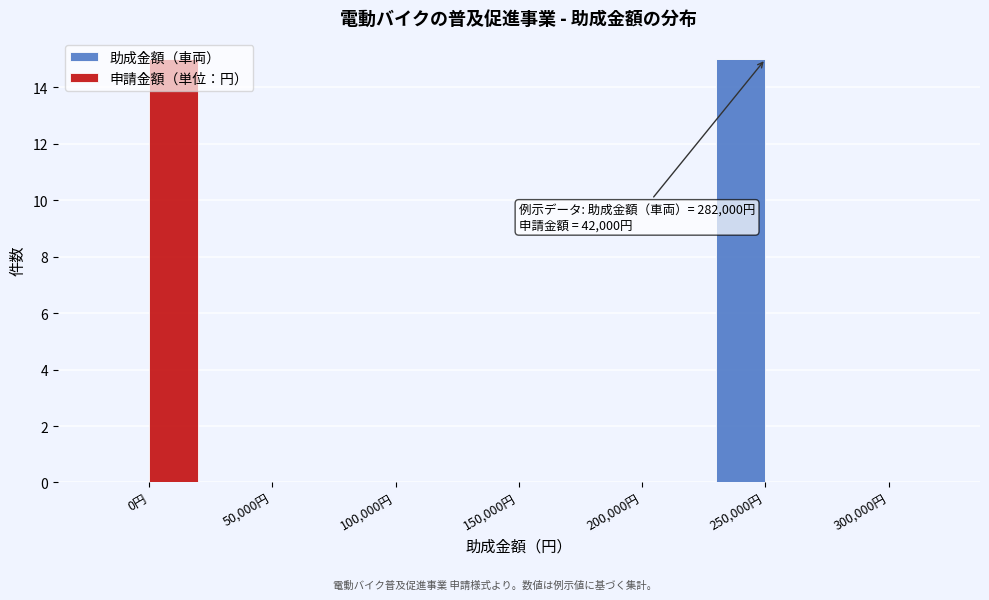

What is the sum of all 助成金額（車両） values?

15